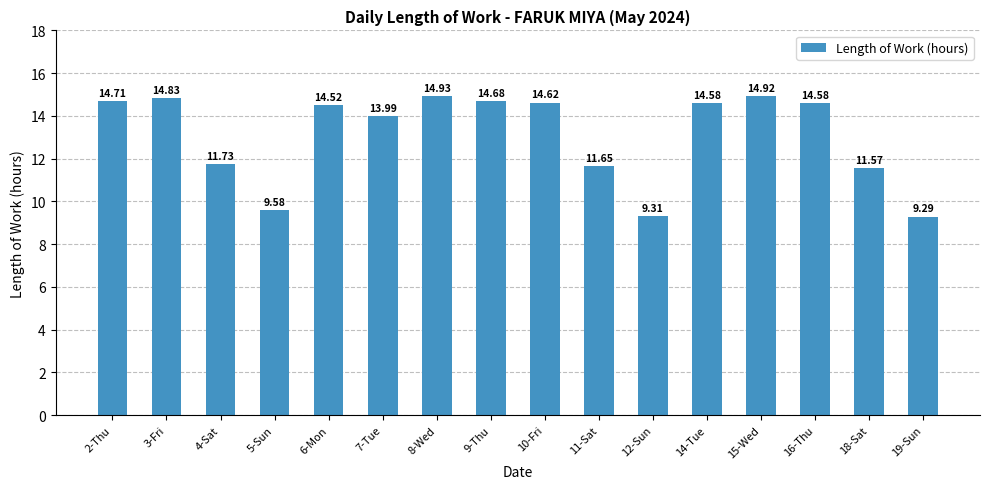

What is the greatest value displayed?

14.9